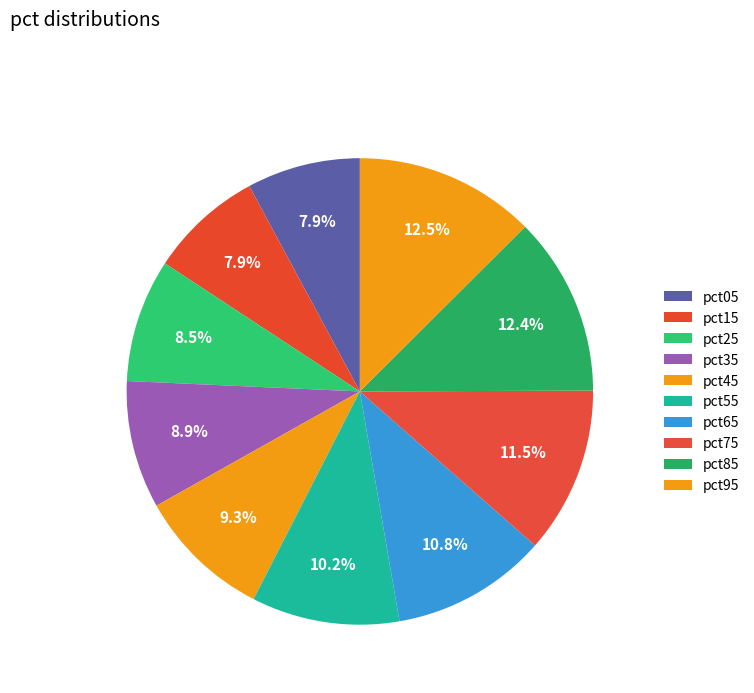

True or false: pct05 accounts for 8% of the total.

True